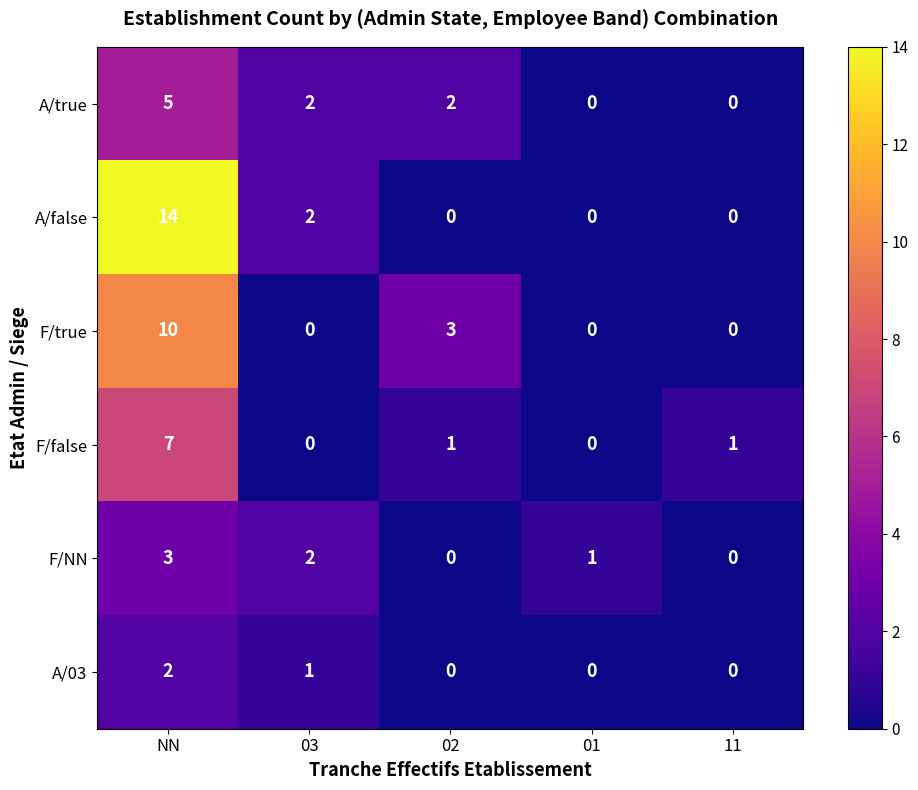

What is the spread (max minus min) of values at NN?

12